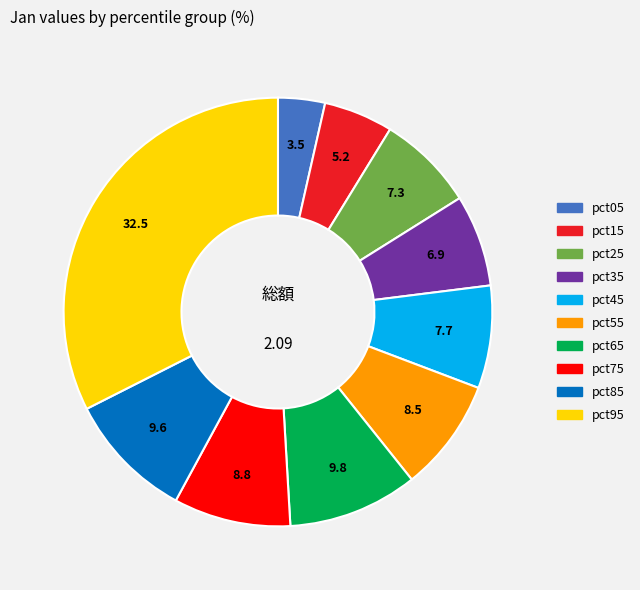

Is there any slice that represents more than half of the pie?

No